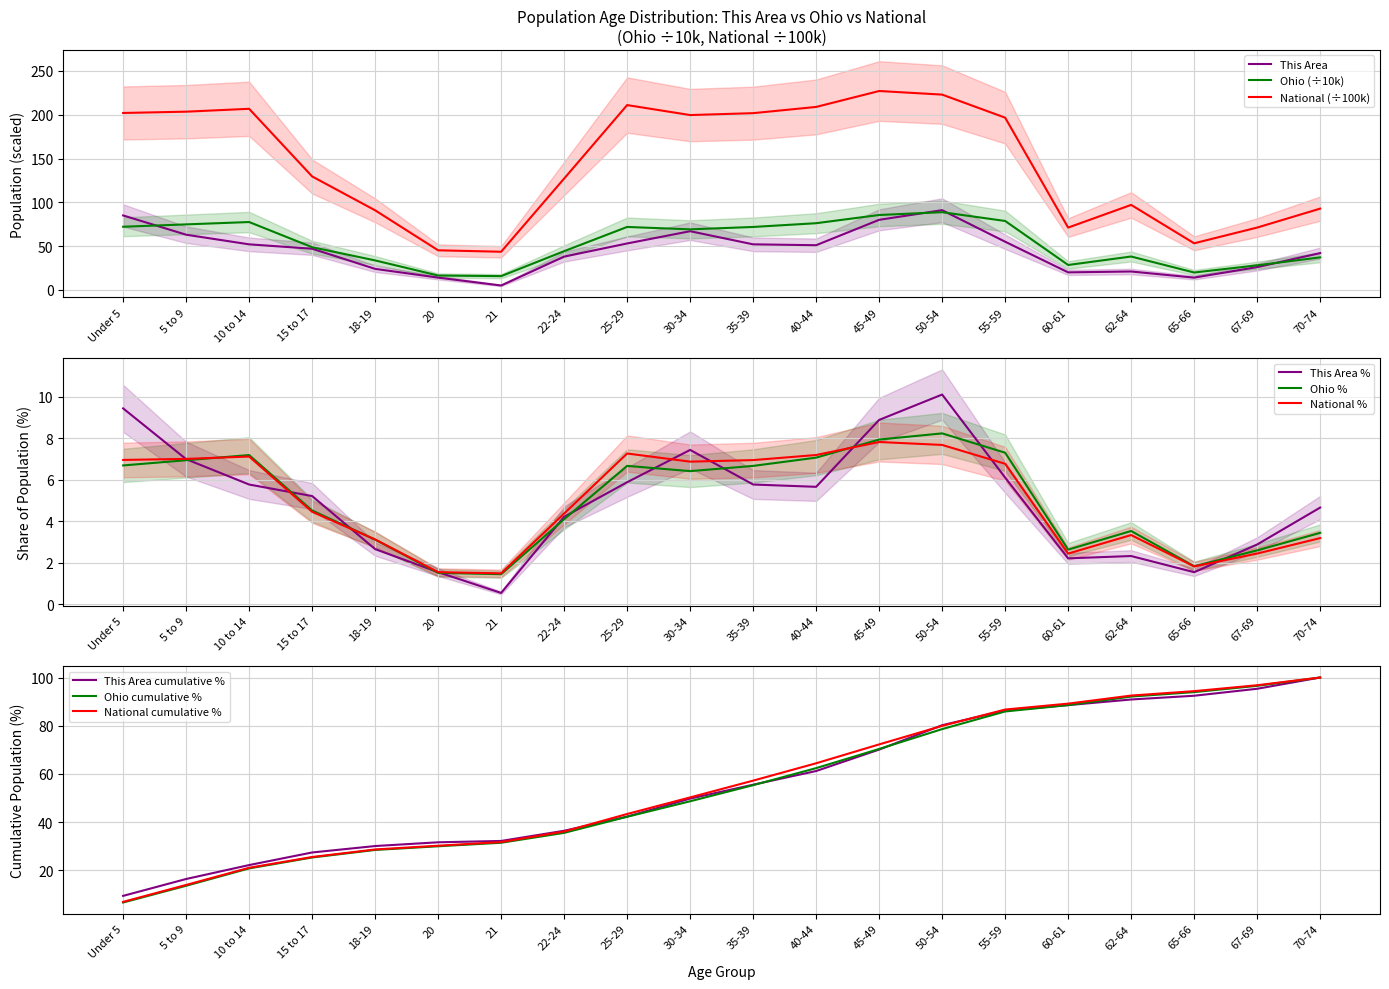

The value of National at 40-44 is 208.9. True or false?

True